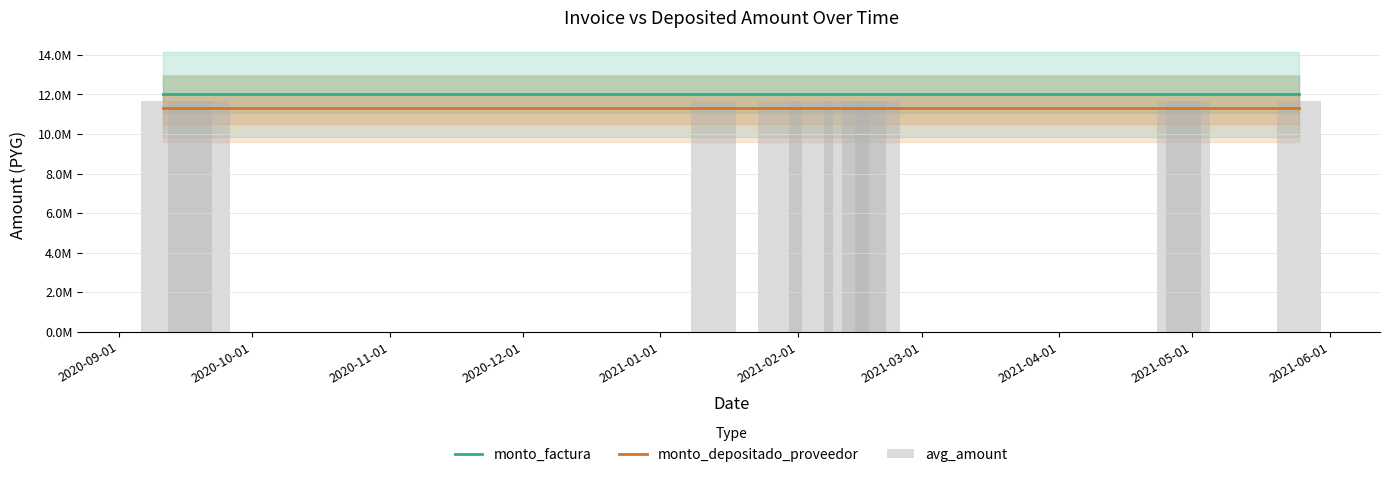

Which series has the largest total across all categories?

monto_factura